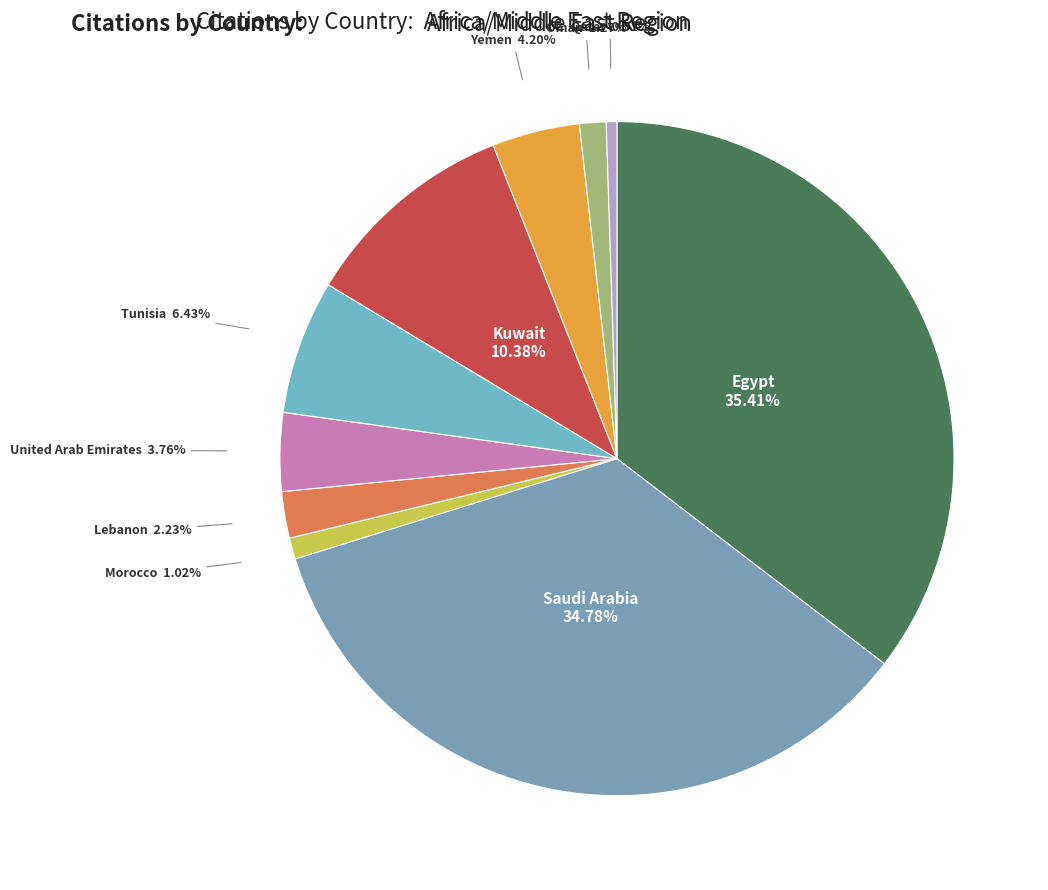

Is there a majority slice in this chart?

No